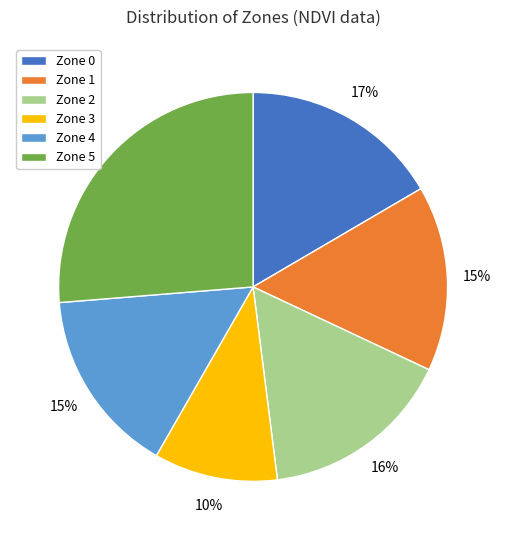

The Zone 4 slice represents 15% of the pie. True or false?

True